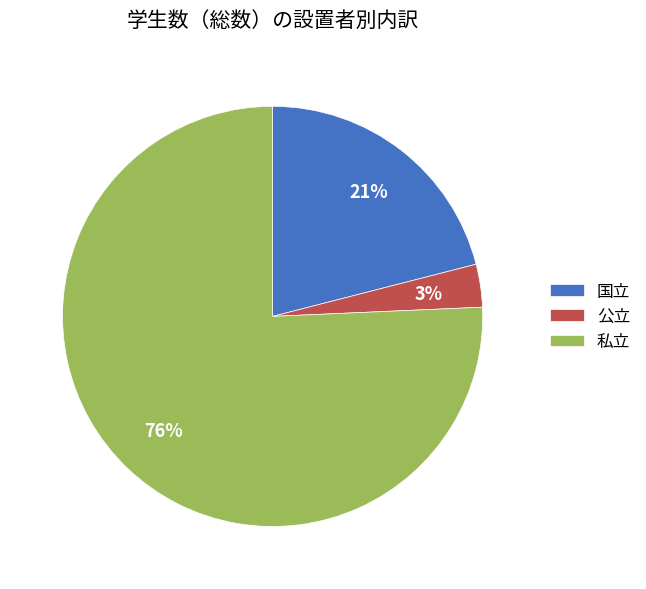

What percentage is the 公立 slice, to the nearest percent?

3%